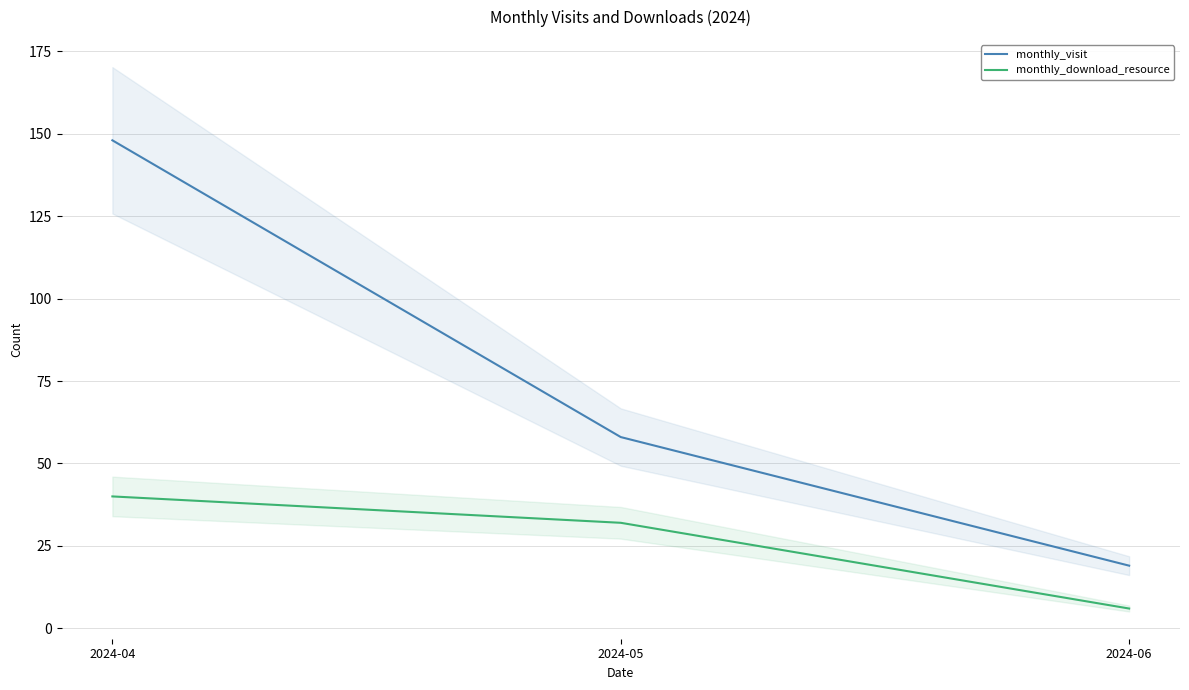

Which series has the largest total across all categories?

monthly_visit